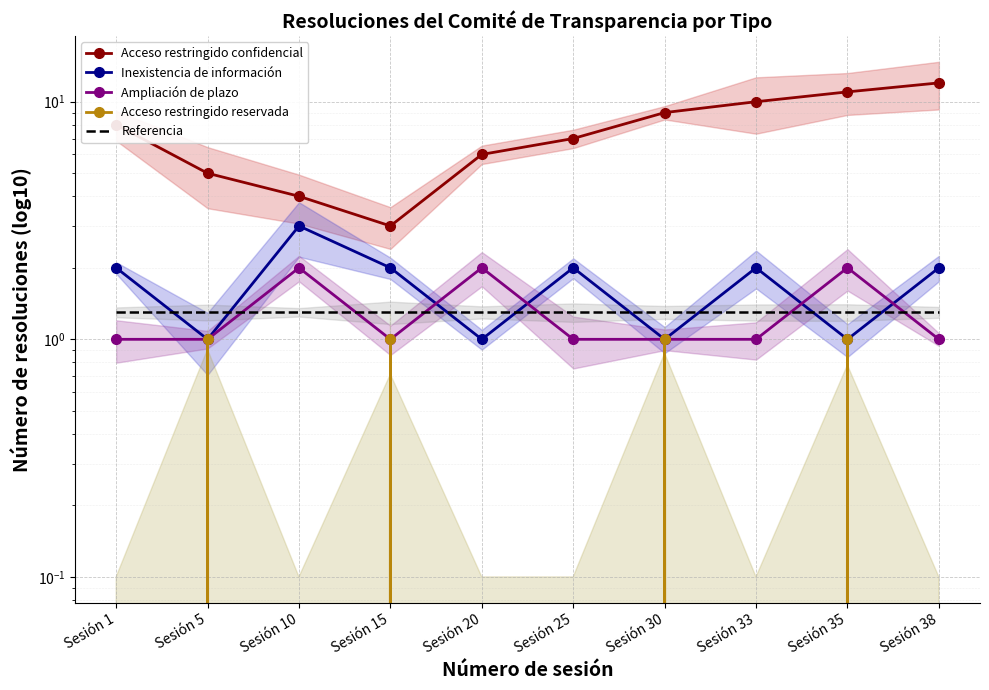

The Acceso restringido reservada series shows 0.4 at Sesión 5. True or false?

False